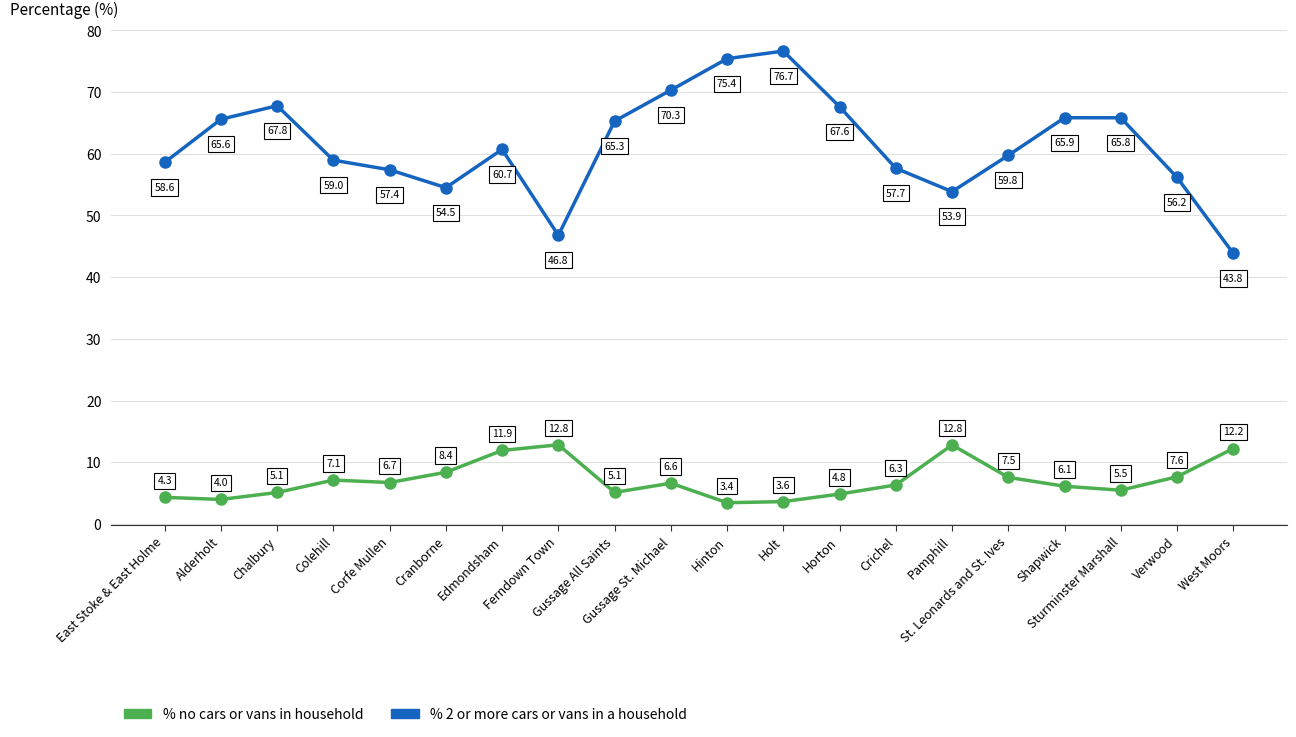

What is the smallest value displayed?

3.4